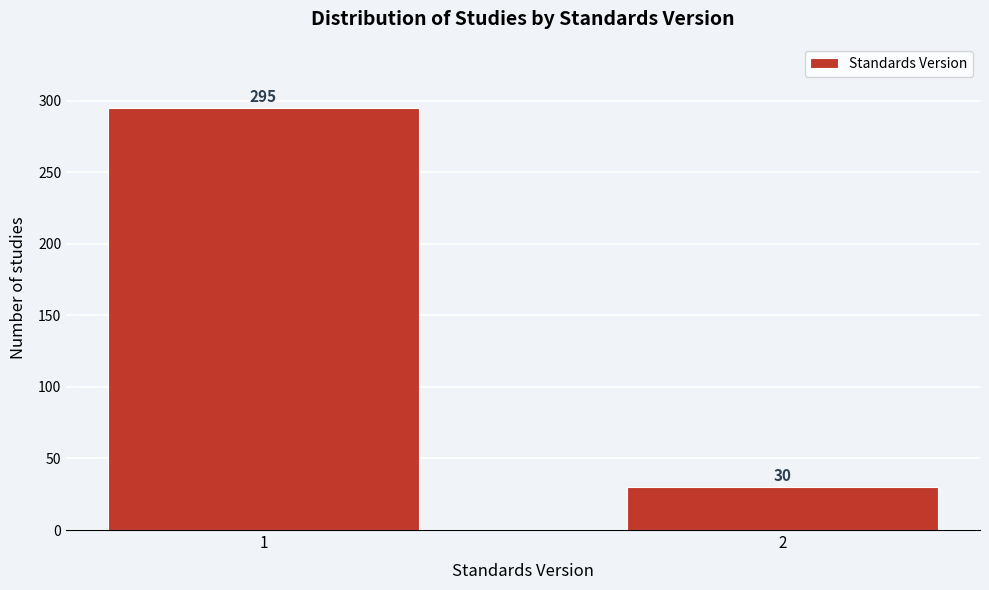

Reading left to right, what are all the values shown in this chart?

1=295	2=30